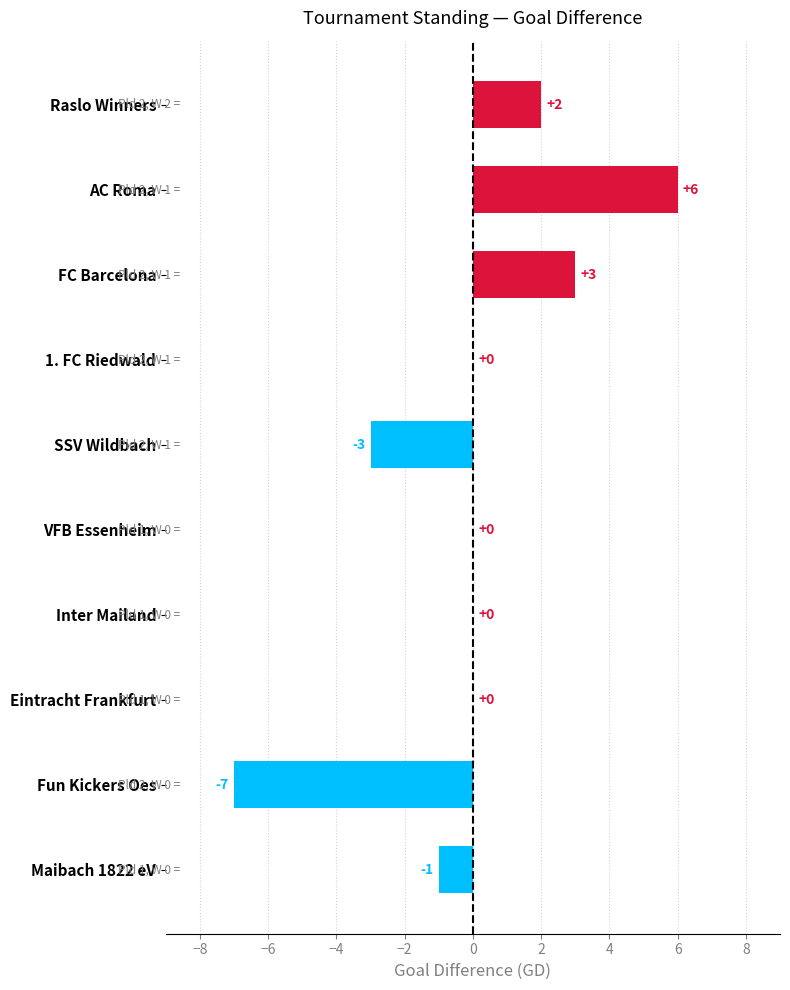

Count the number of categories in the chart.

10